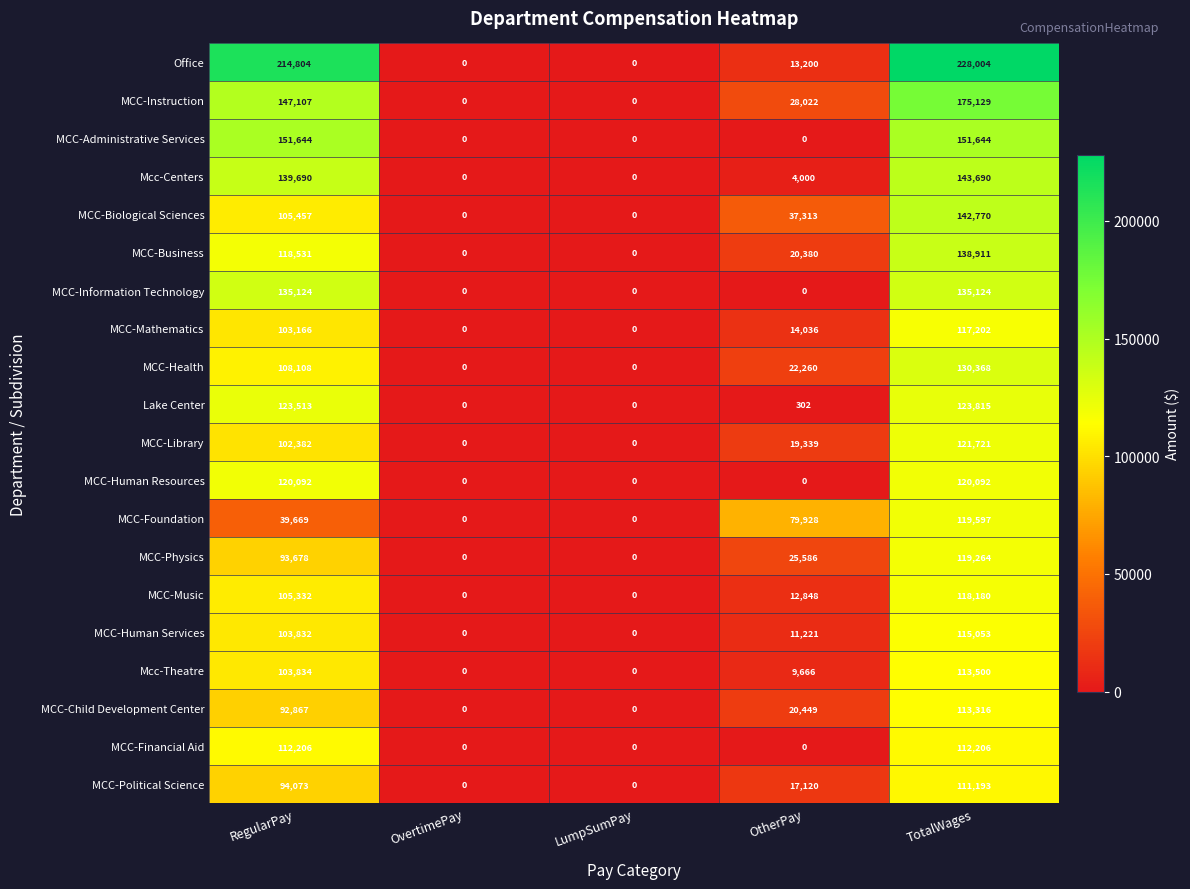

Between LumpSumPay and TotalWages, which series saw the biggest shift?

Office